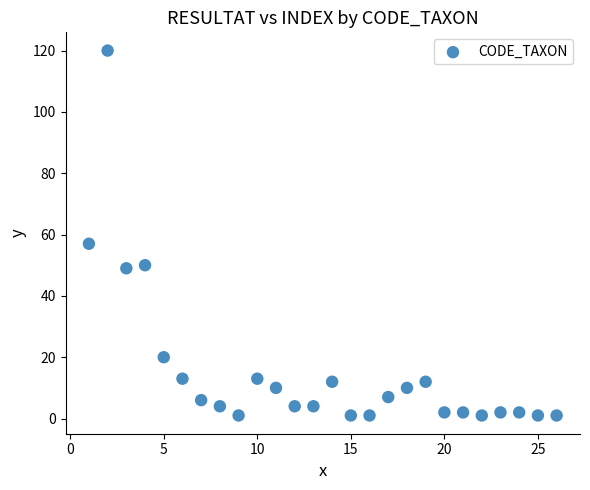

What Y value in the scatter plot is closest to 60?

57